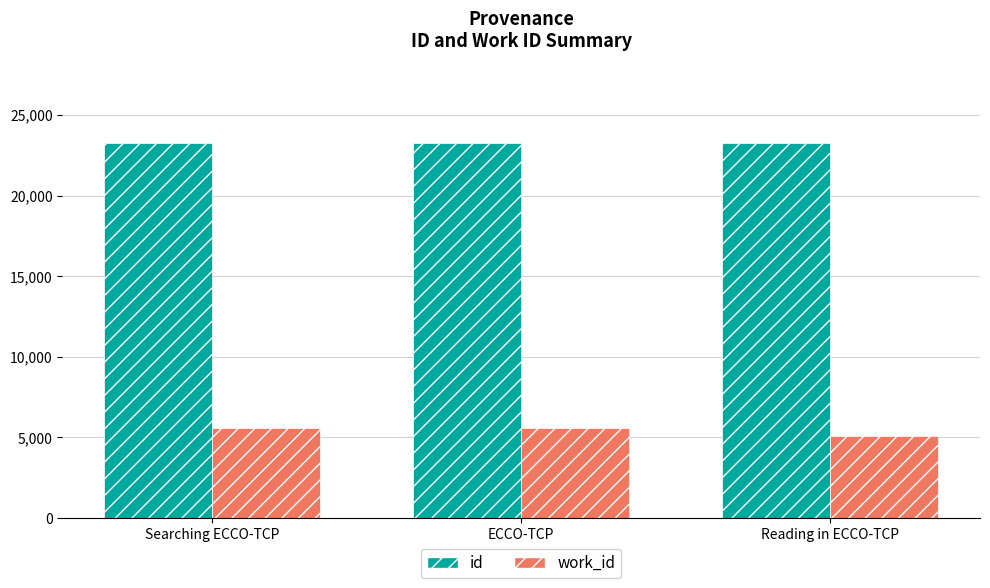

What is the difference between the maximum and minimum values in the work_id series?

476